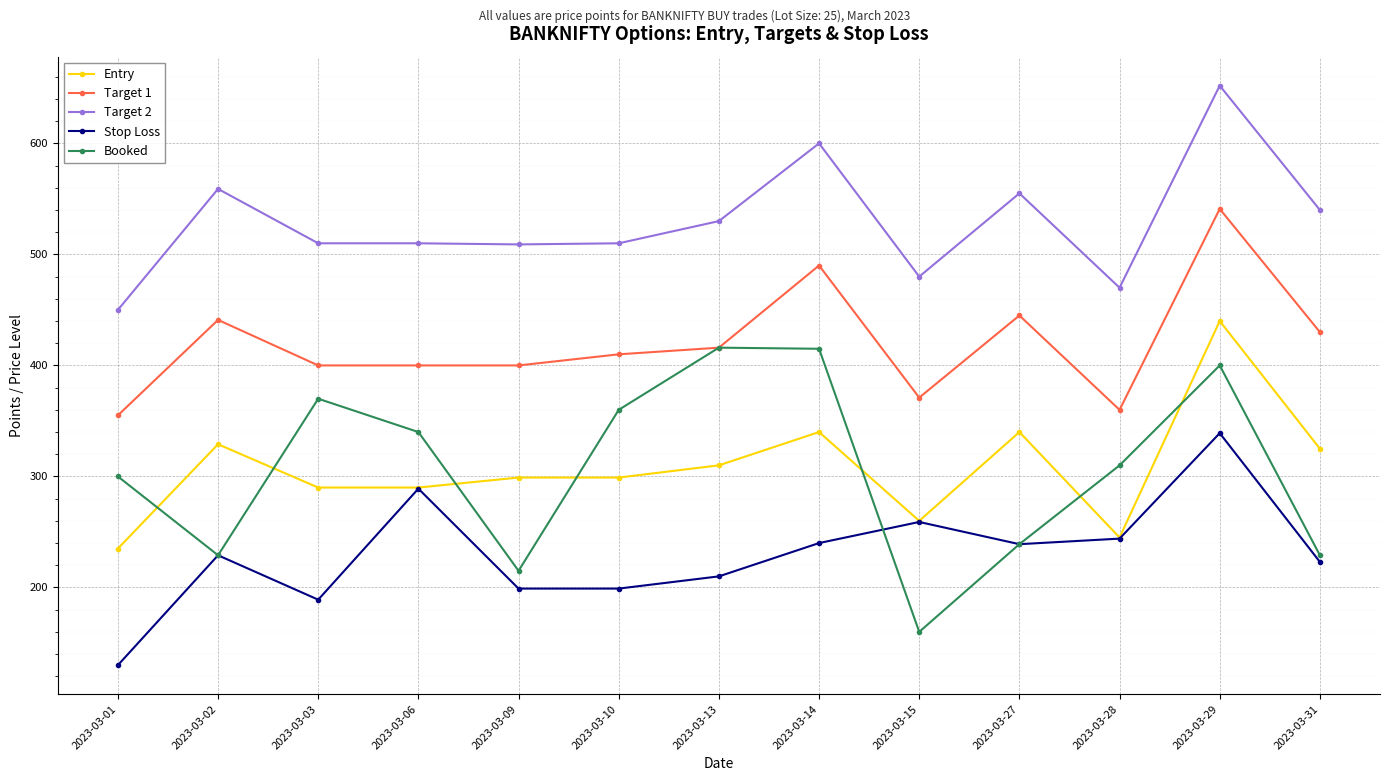

What is the minimum value shown in the chart?

130